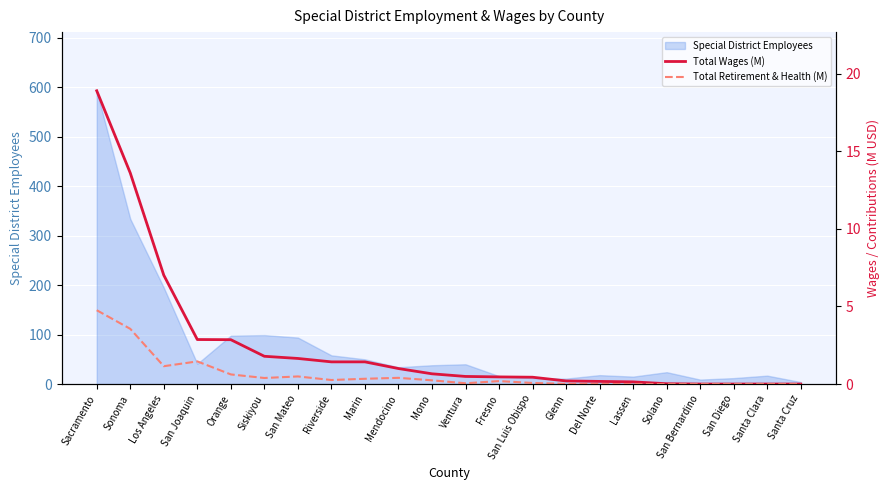

What is the label of the 21st point from the left?

Santa Clara